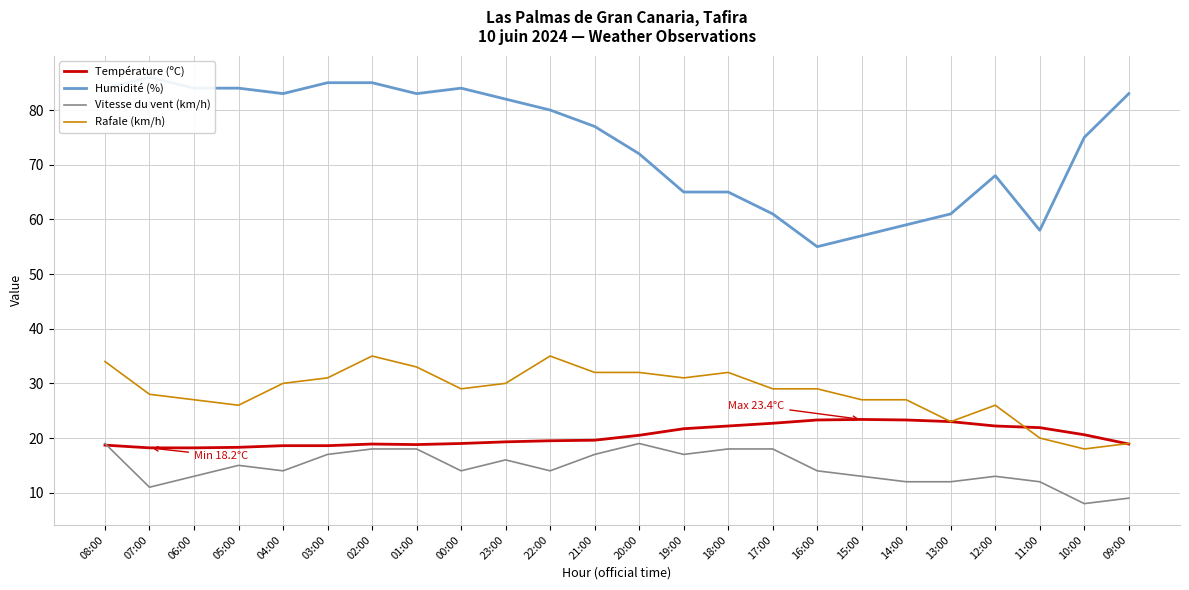

True or false: Humidité (%) and Rafale (km/h) cross at least once.

False